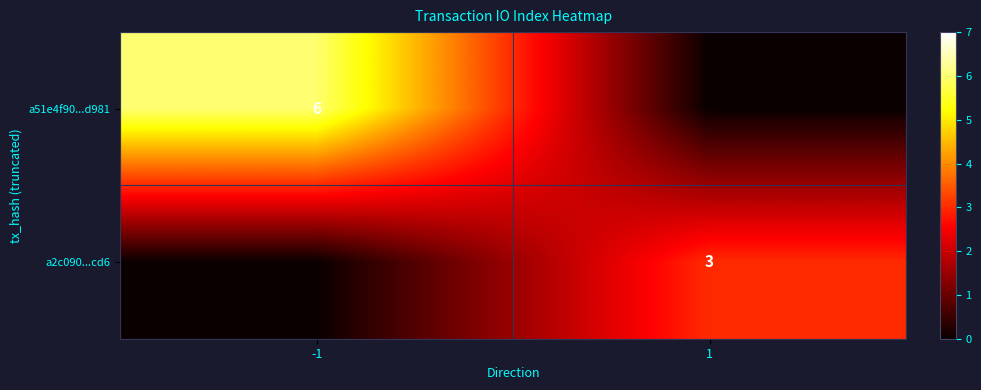

True or false: a51e4f90...d981 has a value of 6 at -1.

True